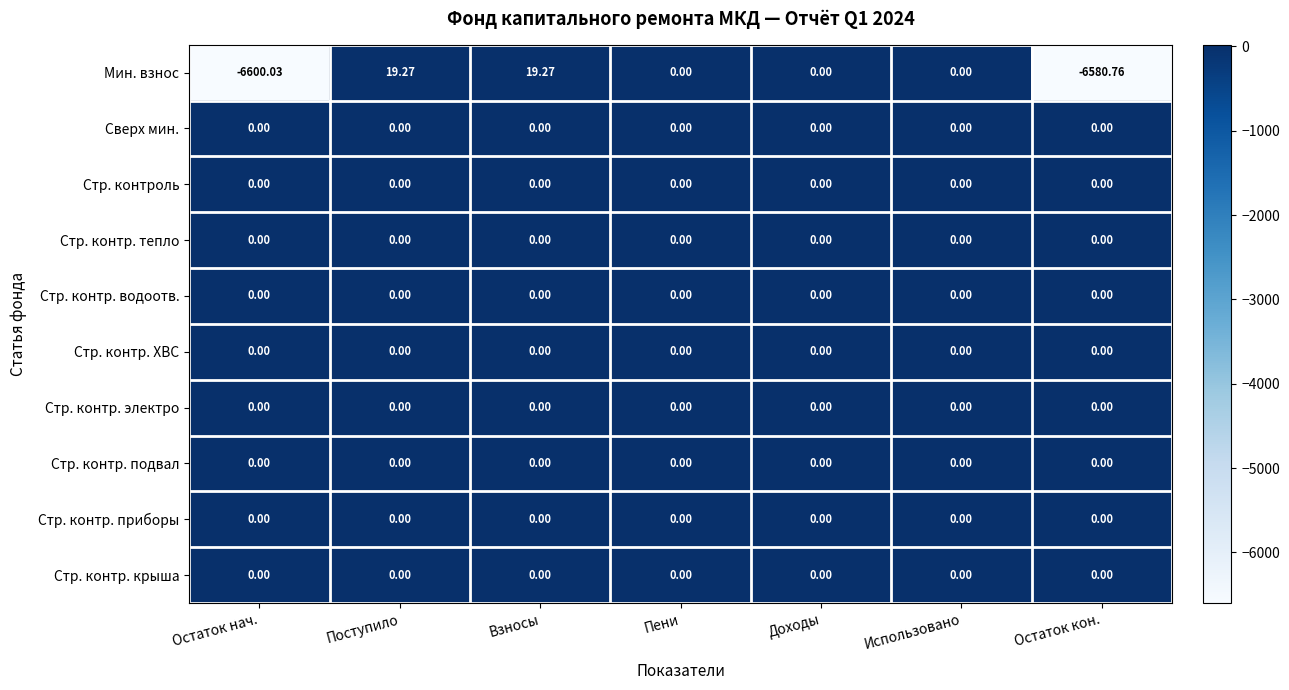

Between Остаток нач. and Доходы, which series saw the biggest shift?

Мин. взнос